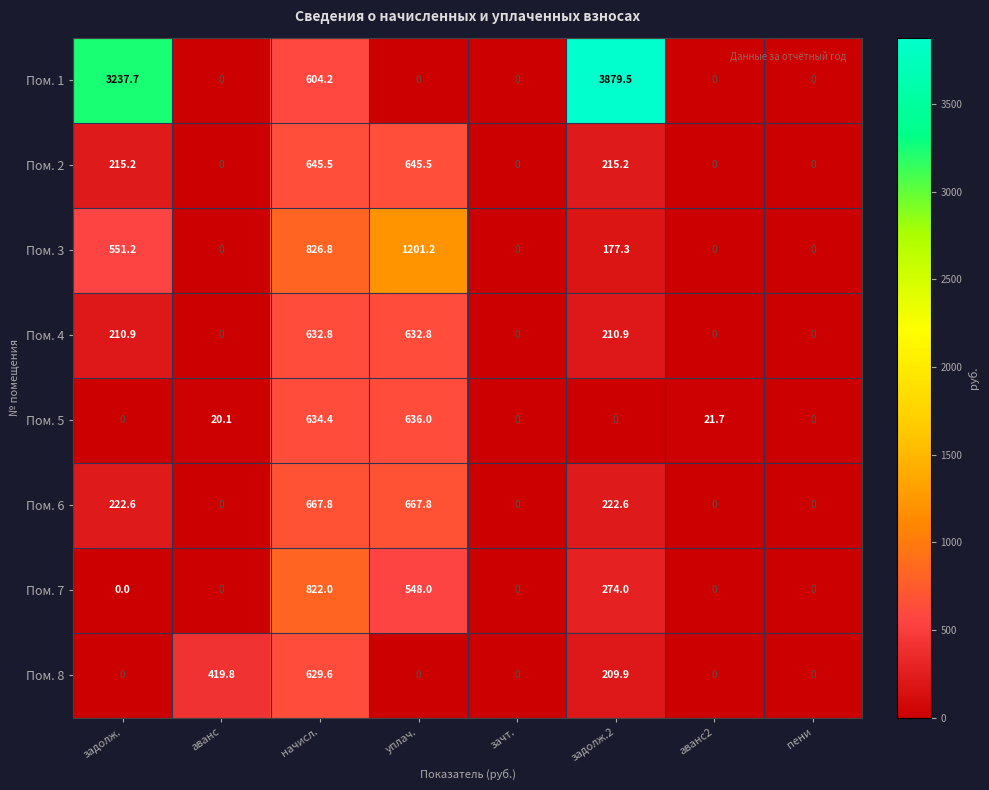

What is the average value of the Пом. 3 series?

344.6